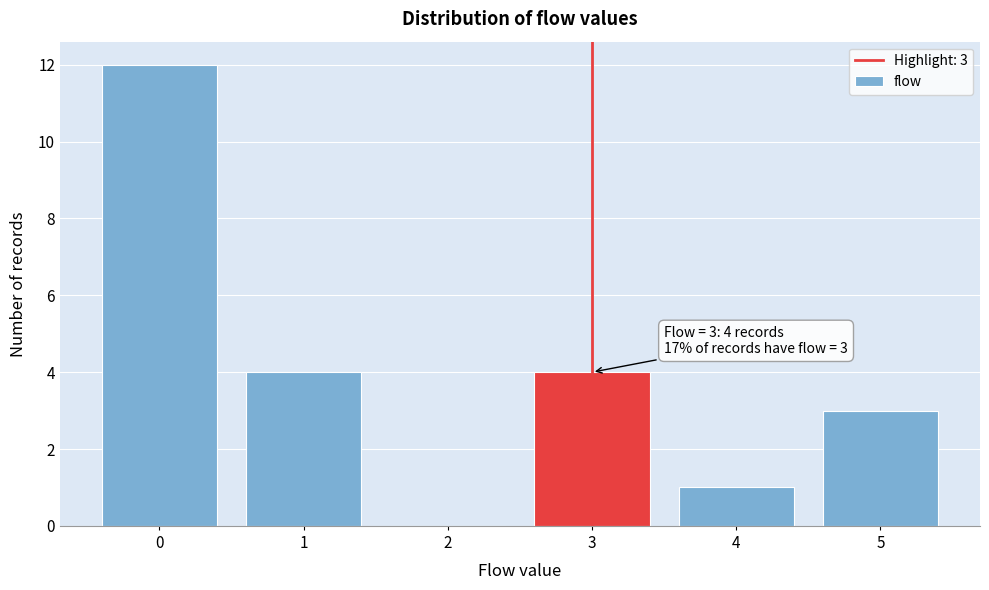

Over which range of the x-axis is the bar tallest?

-0.5 to 0.5